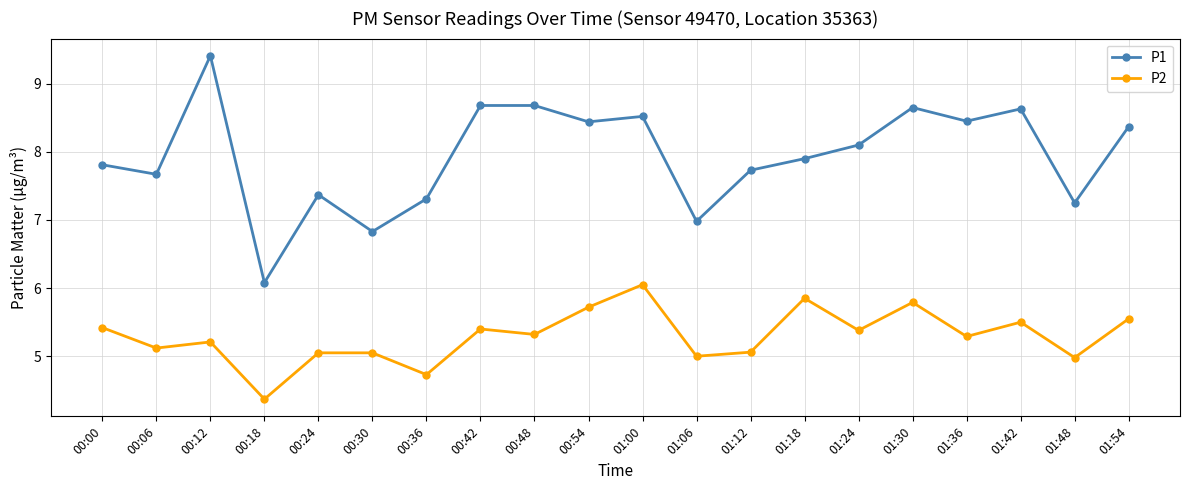

What is the lowest value of the P1 series?

6.1